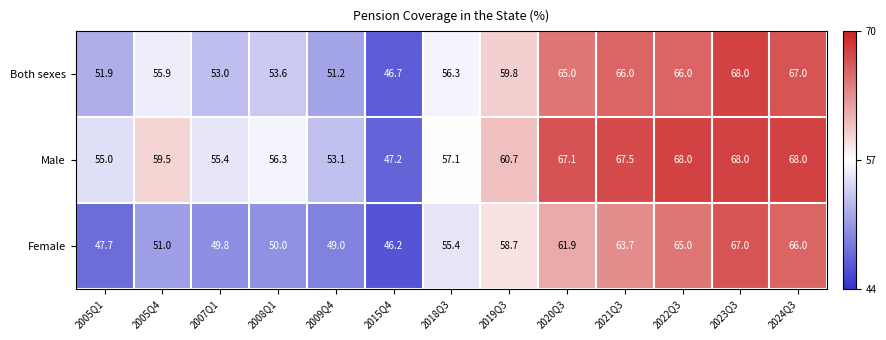

The Both sexes series shows 91.7 at 2024Q3. True or false?

False